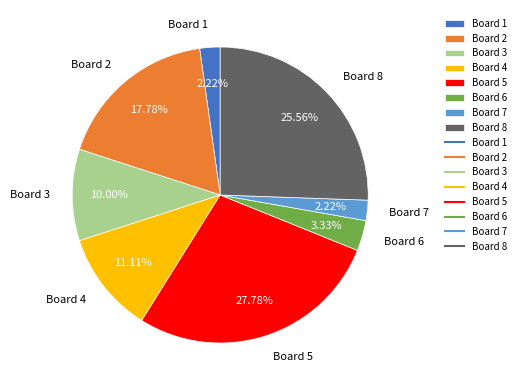

Which has a higher value, Board 4 or Board 5?

Board 5